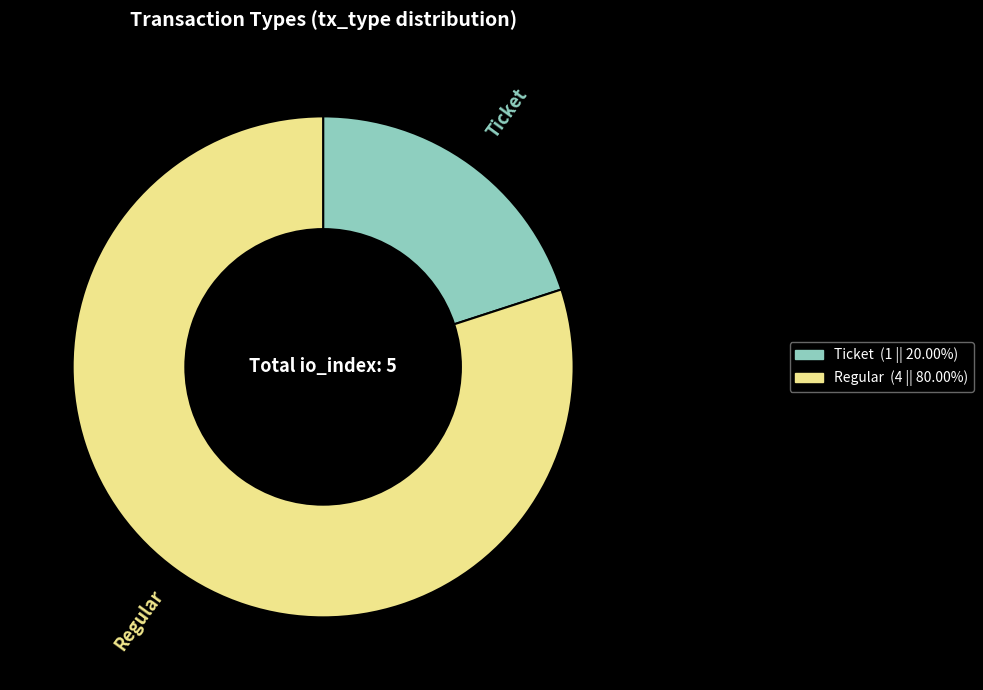

Which slice represents more than half of the pie?

Regular